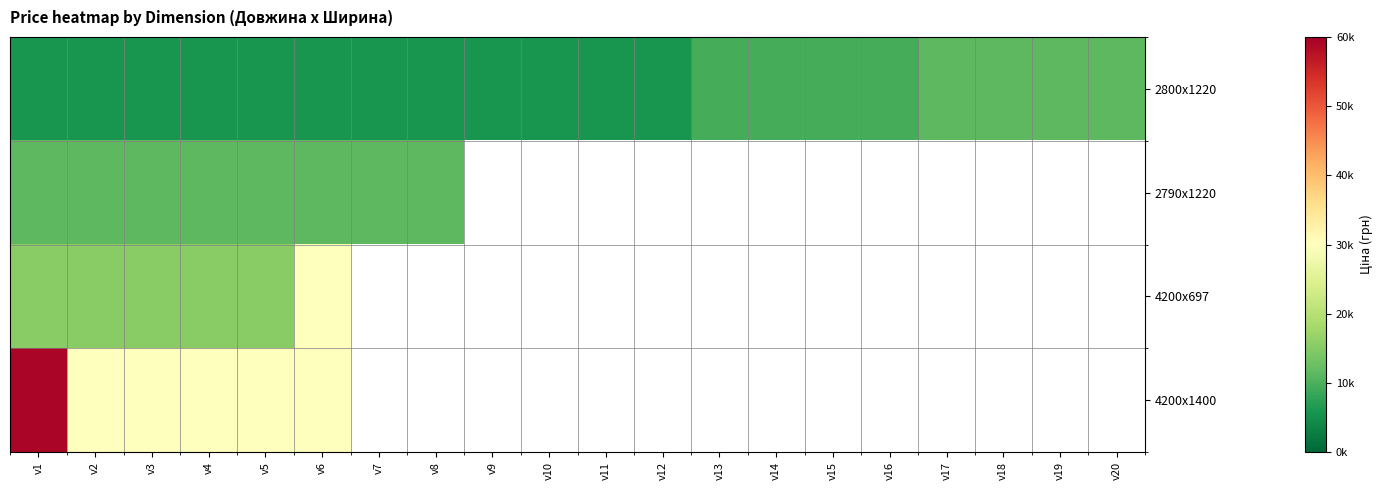

Which has a higher value, v17 or v1?

v17